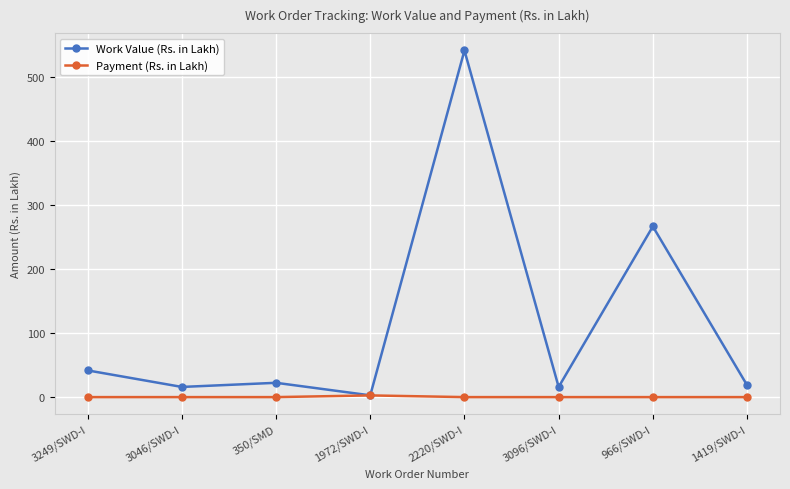

Reading left to right, extract all data points from this chart.

Work Value (Rs. in Lakh): 3249/SWD-I=41.8	3046/SWD-I=15.9	350/SMD=22.4	1972/SWD-I=2.8	2220/SWD-I=542.0	3096/SWD-I=15.9	966/SWD-I=266.8	1419/SWD-I=18.8
Payment (Rs. in Lakh): 3249/SWD-I=0.0	3046/SWD-I=0.0	350/SMD=0.0	1972/SWD-I=2.7	2220/SWD-I=0.0	3096/SWD-I=0.0	966/SWD-I=0.0	1419/SWD-I=0.0